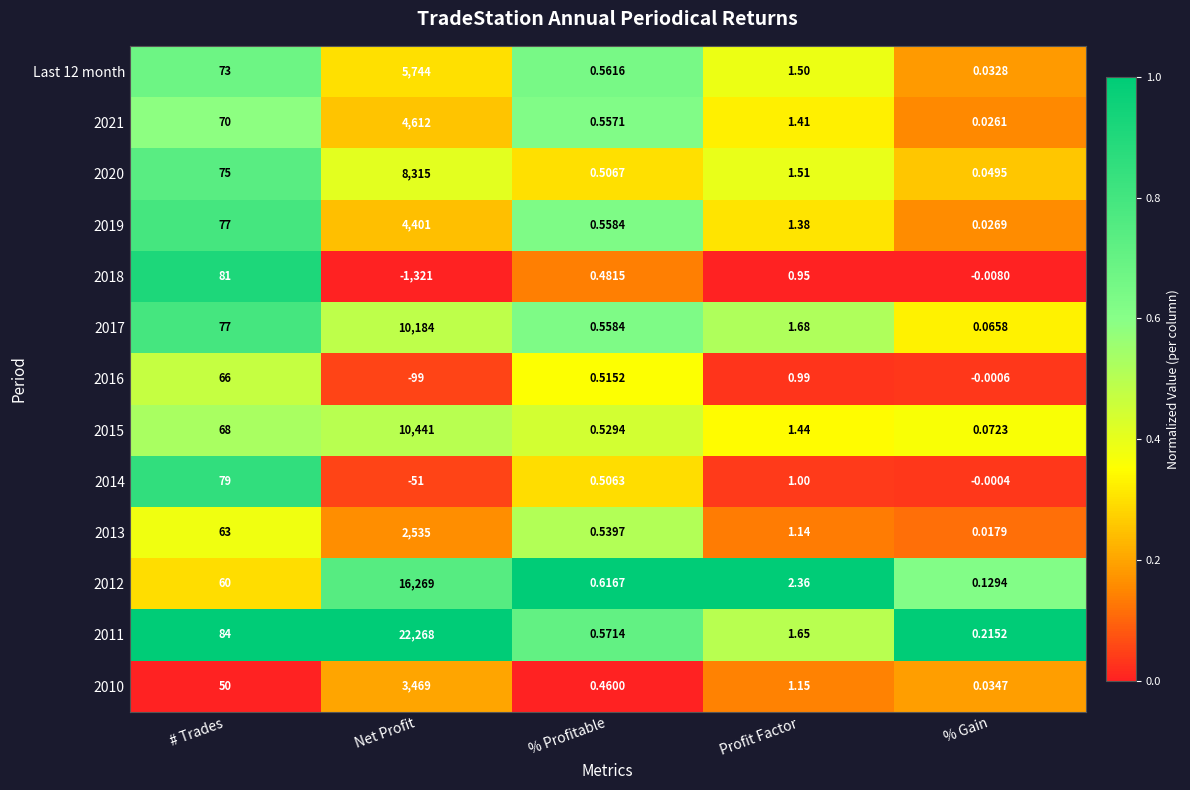

What is the maximum value shown in the chart?

22268.0